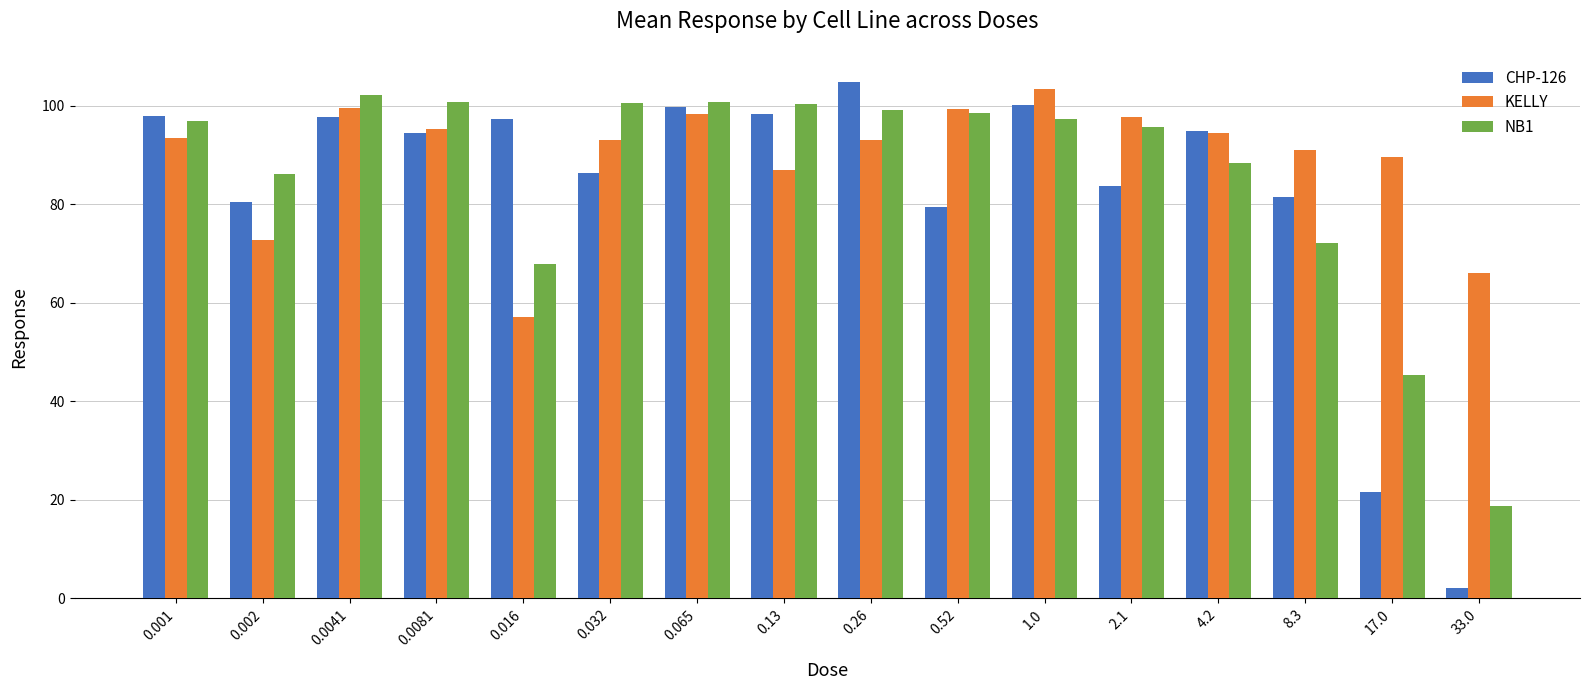

Is the value of CHP-126 at 2.1 greater than the value of KELLY at 0.0041?

No